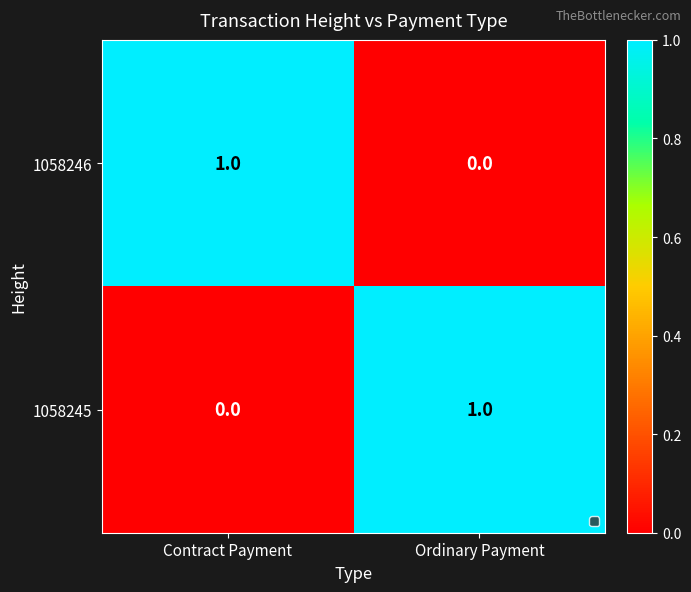

Reading right to left, what are all the values shown in this chart?

1058246: Ordinary Payment=0	Contract Payment=1
1058245: Ordinary Payment=1	Contract Payment=0